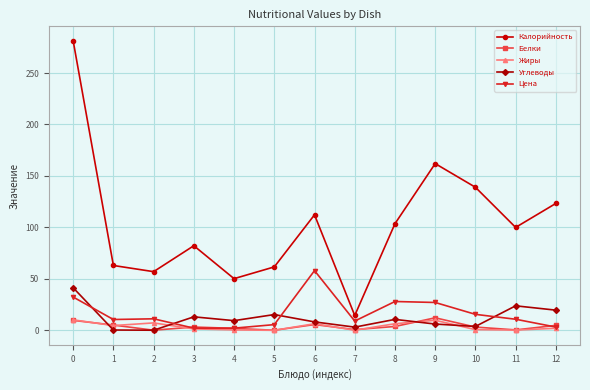

True or false: Калорийность and Жиры cross at least once.

False